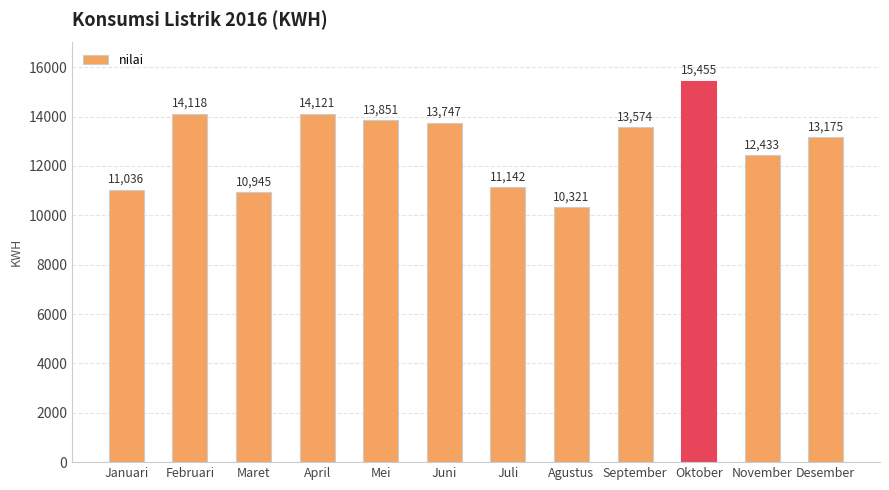

Rank the categories by value from lowest to highest.

Agustus, Maret, Januari, Juli, November, Desember, September, Juni, Mei, Februari, April, Oktober